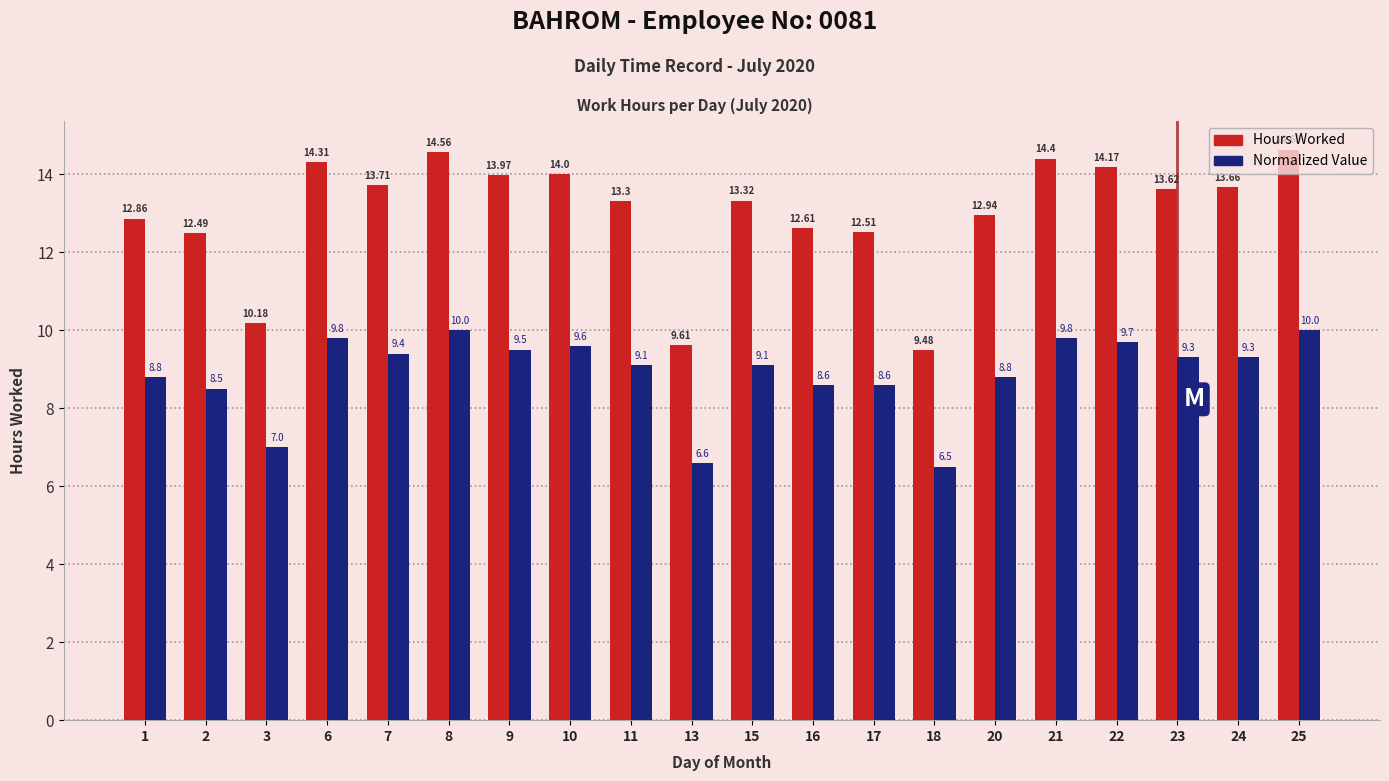

What is the total value across all series at 25?

24.6